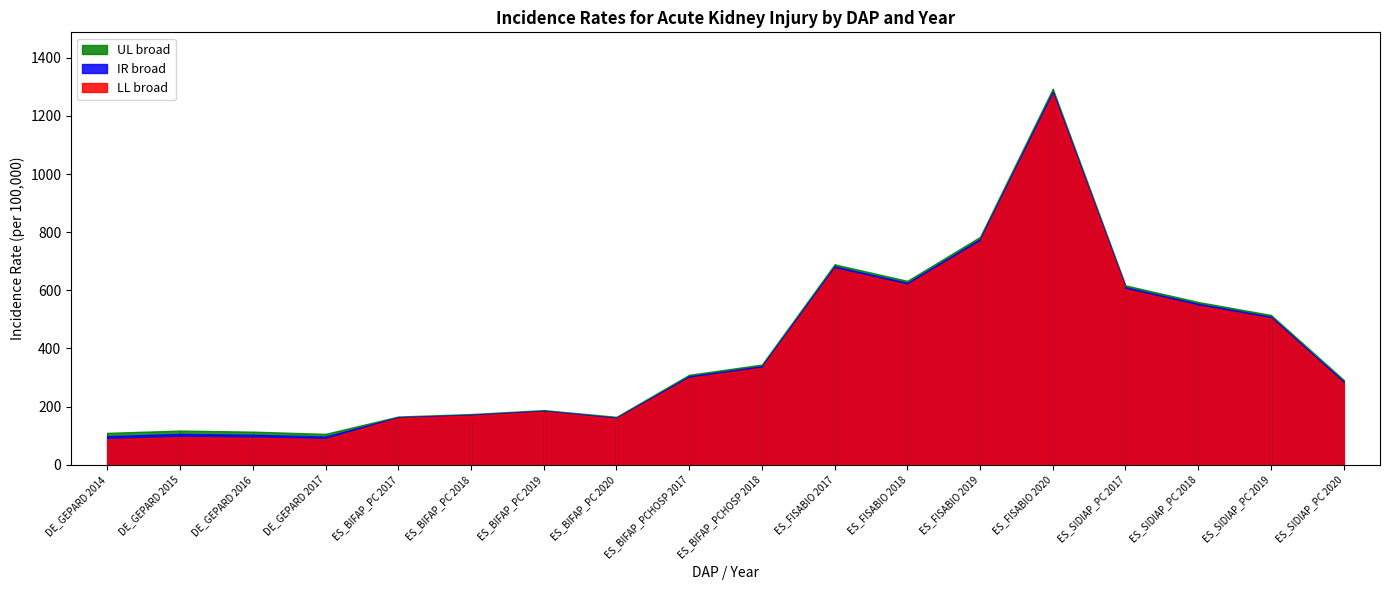

At which category is the sum across all series the highest?

ES_FISABIO 2020